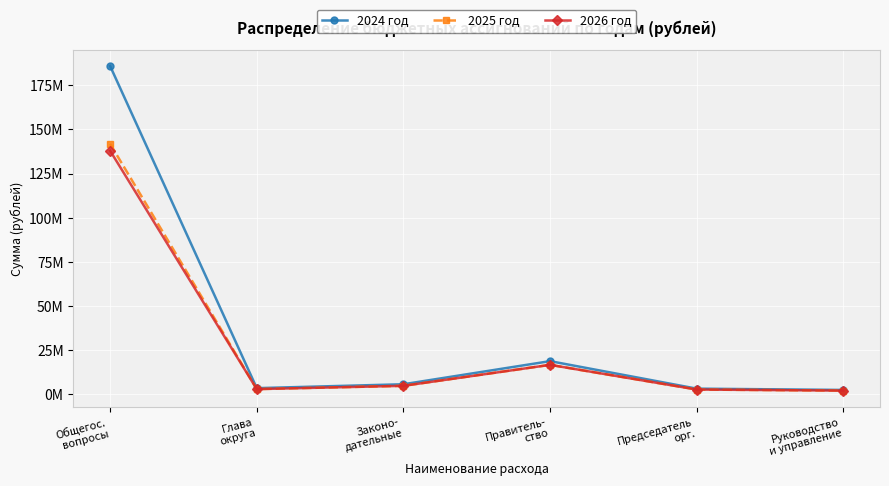

Is it true that 2026 год equals 3647148.2 at Руководство
и управление?

False